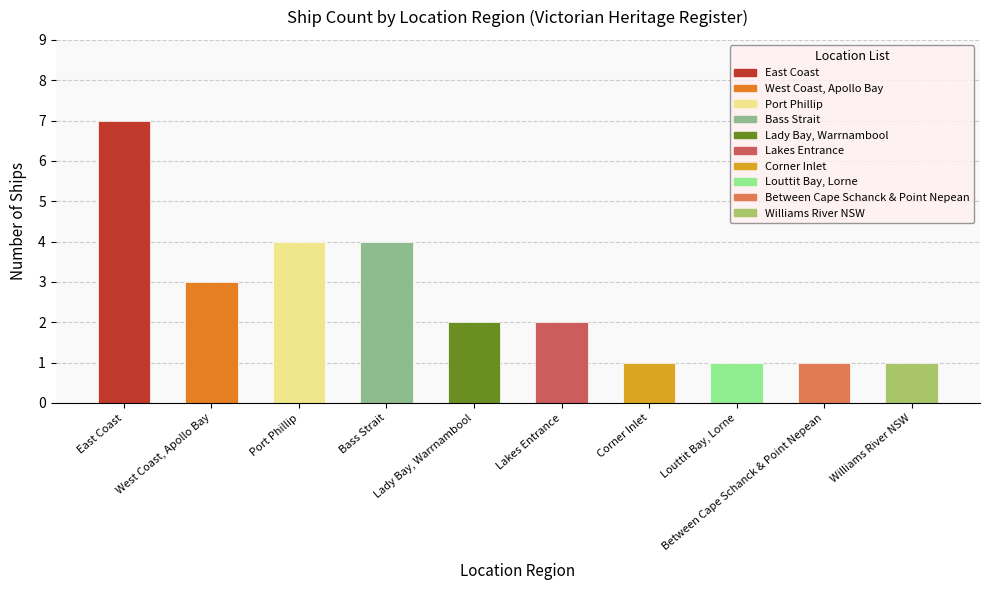

How many bars are there in total?

10